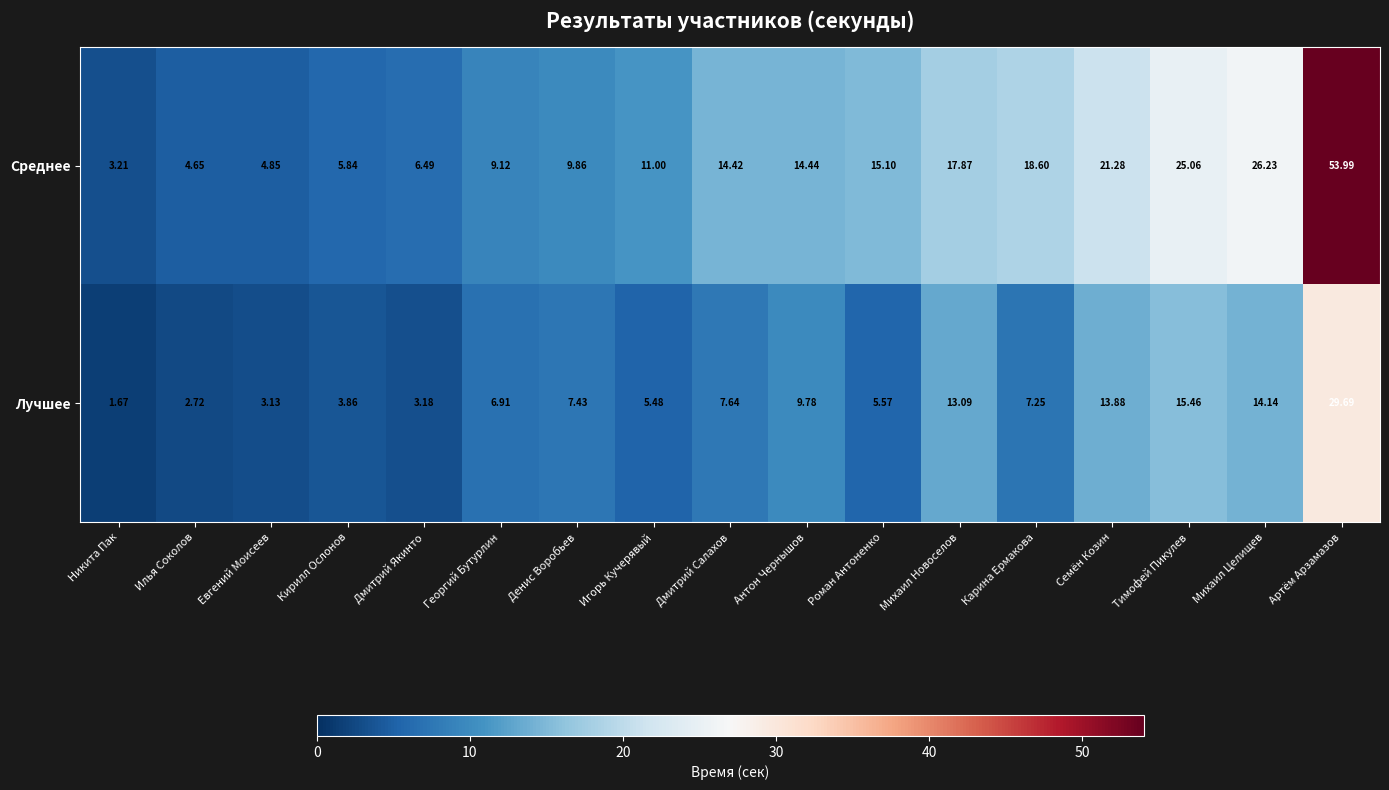

Rank the categories by Лучшее value from highest to lowest.

Артём Арзамазов, Тимофей Пикулев, Михаил Целищев, Семён Козин, Михаил Новоселов, Антон Чернышов, Дмитрий Салахов, Денис Воробьев, Карина Ермакова, Георгий Бутурлин, Роман Антоненко, Игорь Кучерявый, Кирилл Ослонов, Дмитрий Якинто, Евгений Моисеев, Илья Соколов, Никита Пак